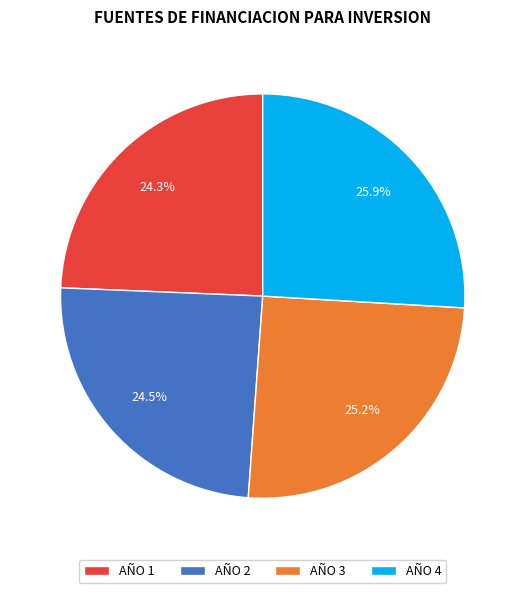

Combined, do AÑO 1 and AÑO 4 account for over 50%?

Yes